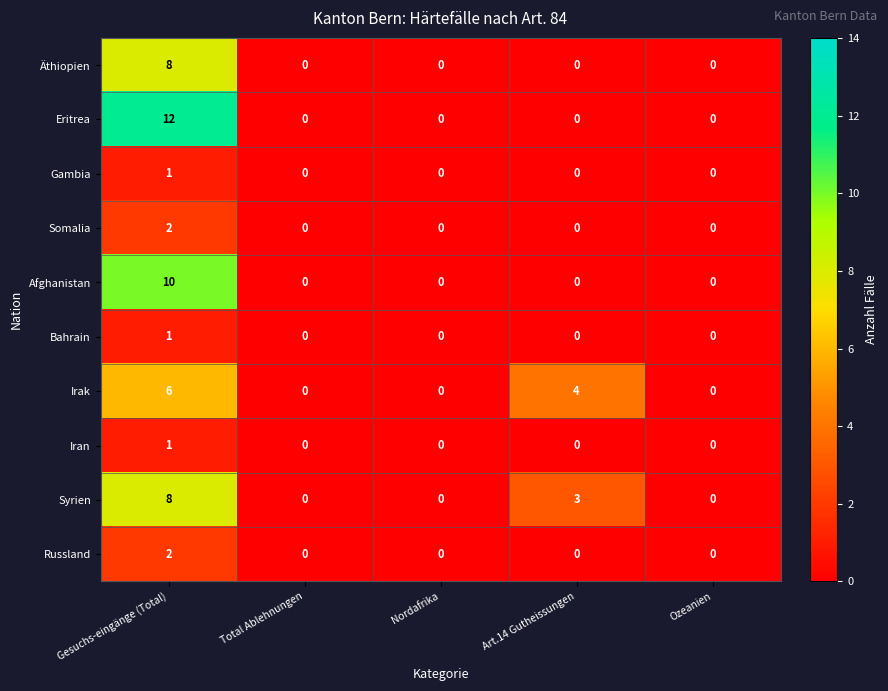

Which series has the widest spread of values?

Eritrea